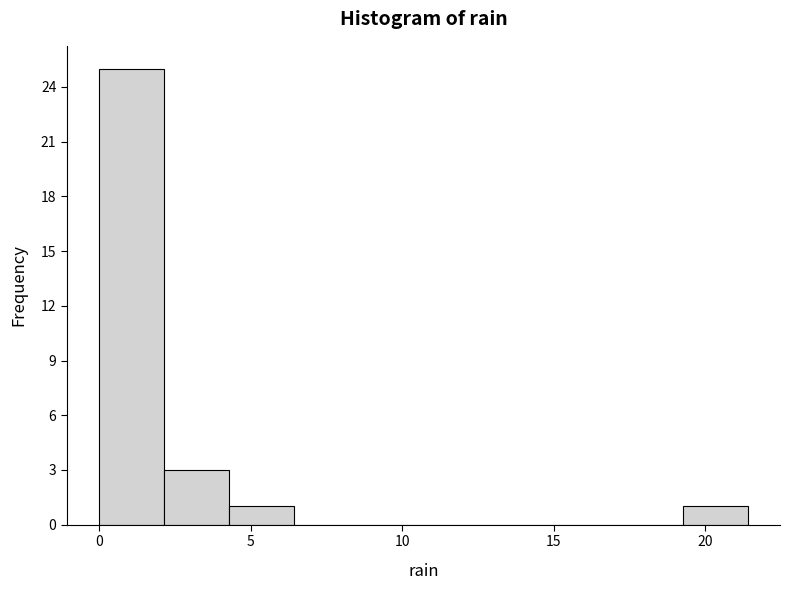

Over which range of the x-axis is the bar tallest?

0.0 to 2.0